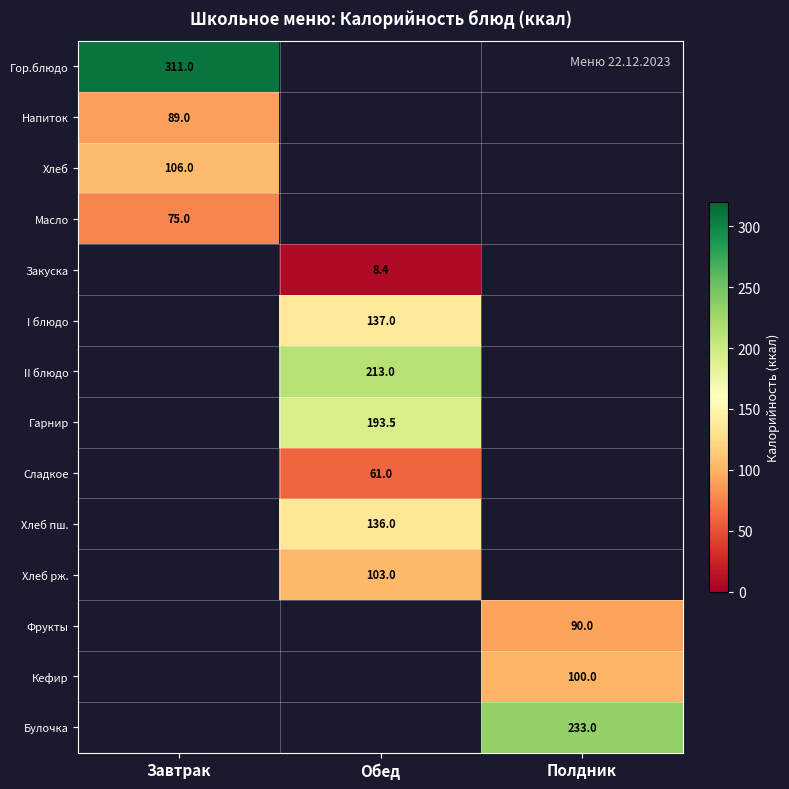

Which has a higher value, Полдник or Завтрак?

Завтрак